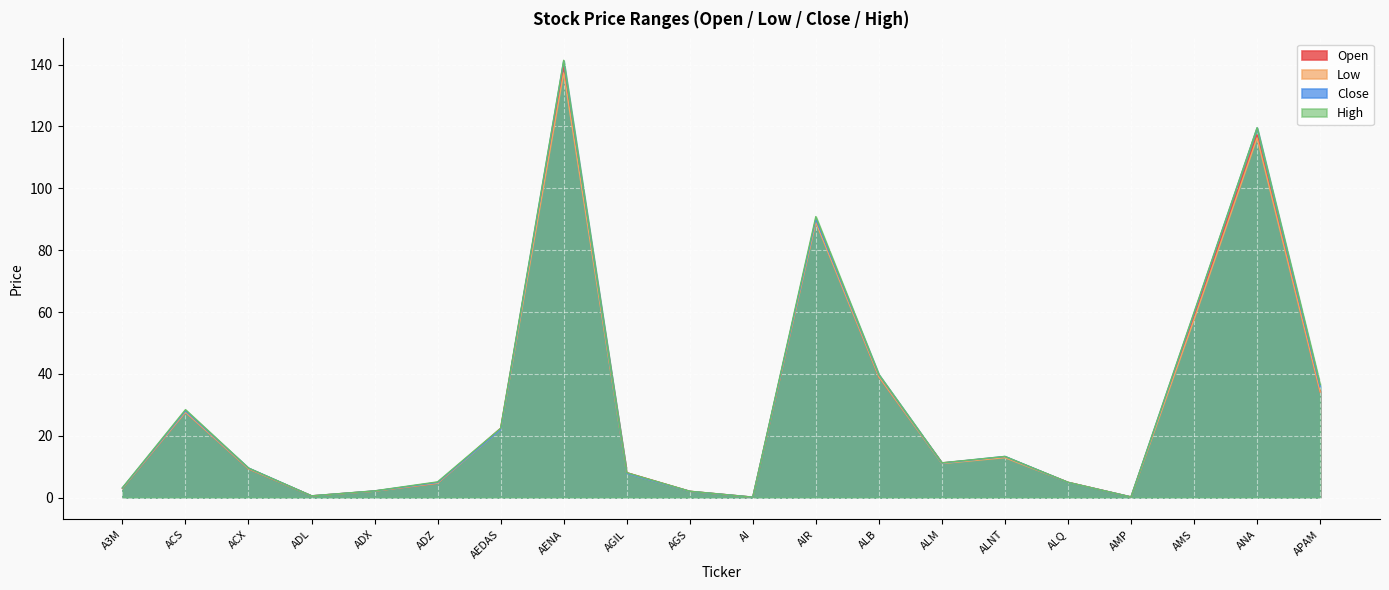

Which series has the largest total across all categories?

High